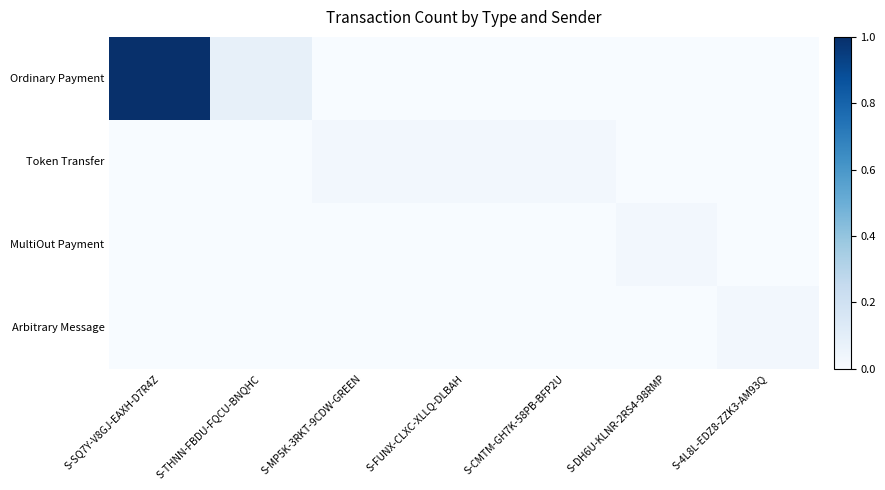

Which series has the widest spread of values?

Ordinary Payment